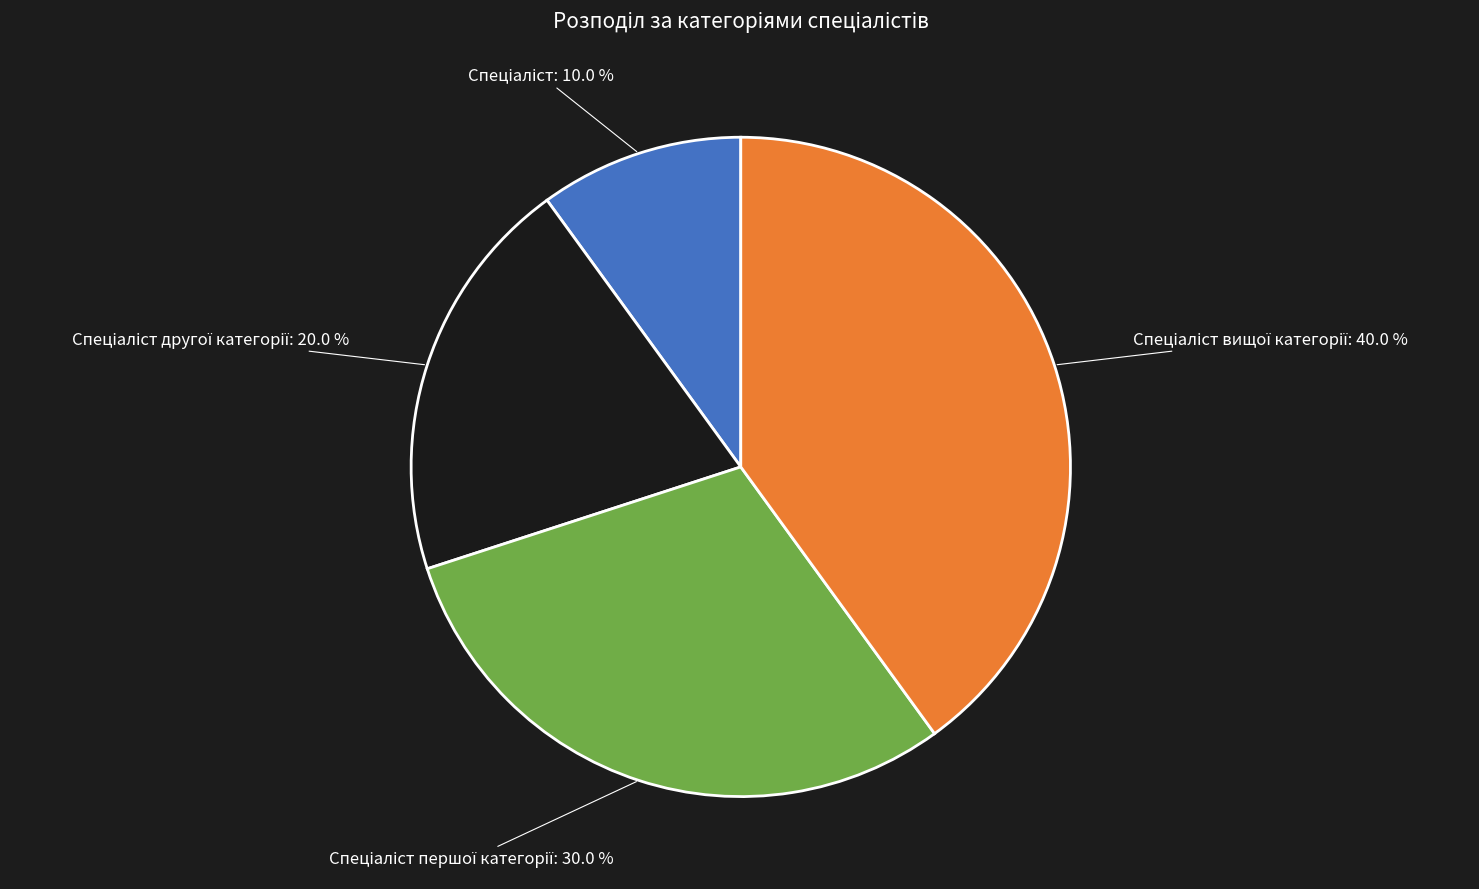

Is there any slice that represents more than half of the pie?

No